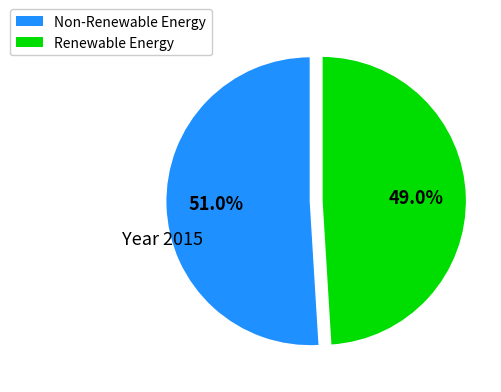

Is there a majority slice in this chart?

Yes